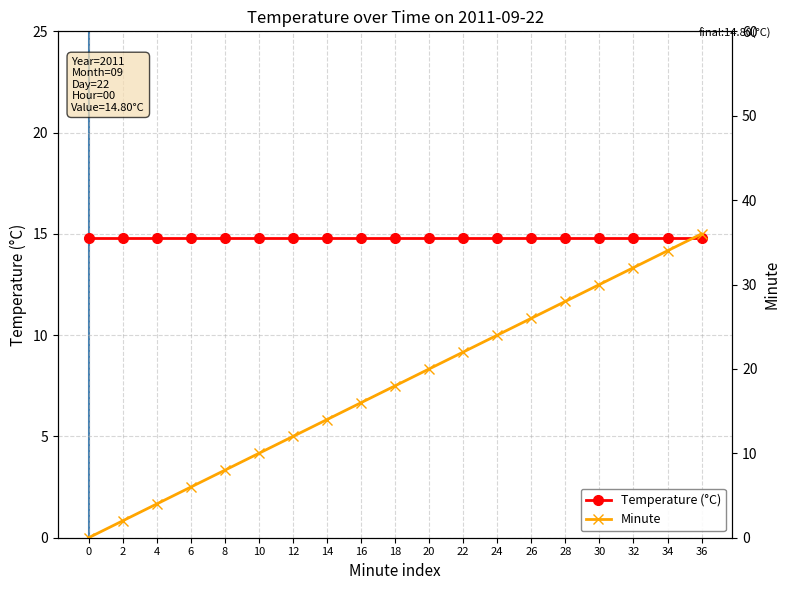

Which label corresponds to the largest value in the chart?

36